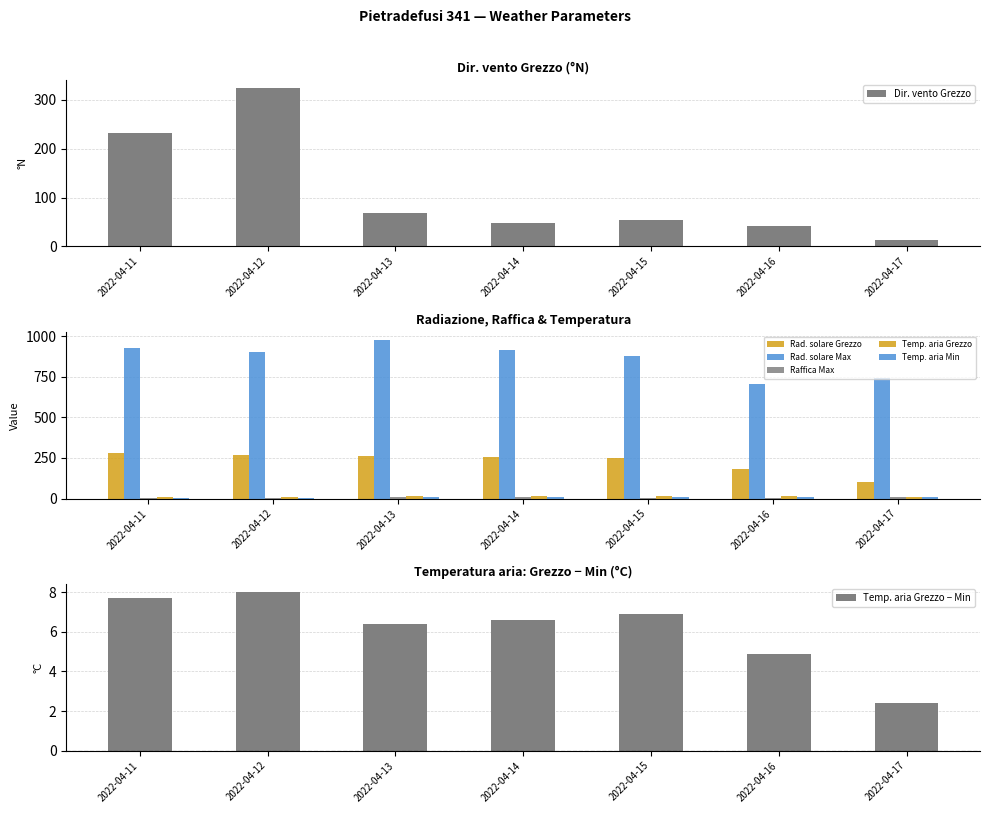

At which label does Temp. aria Grezzo first exceed 13?

2022-04-13